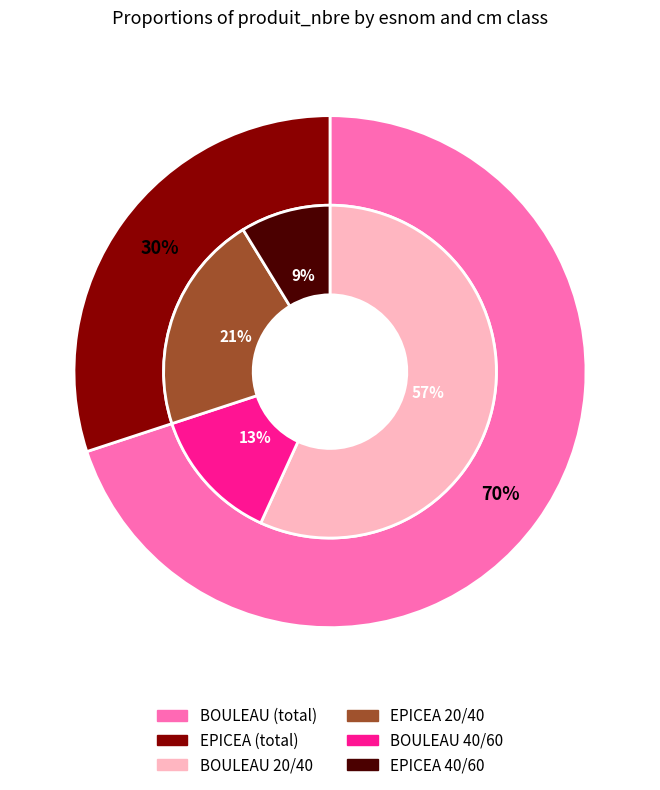

Is there a majority slice in this chart?

Yes